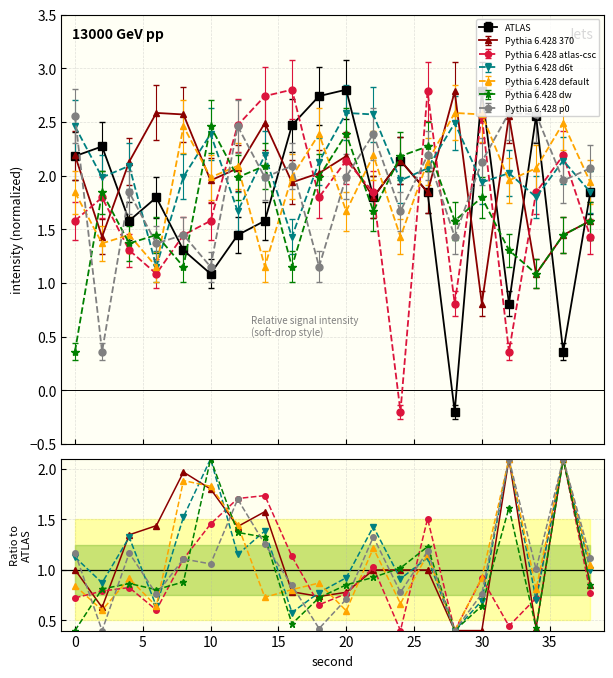

True or false: ATLAS has more than 1 interior local peaks.

True